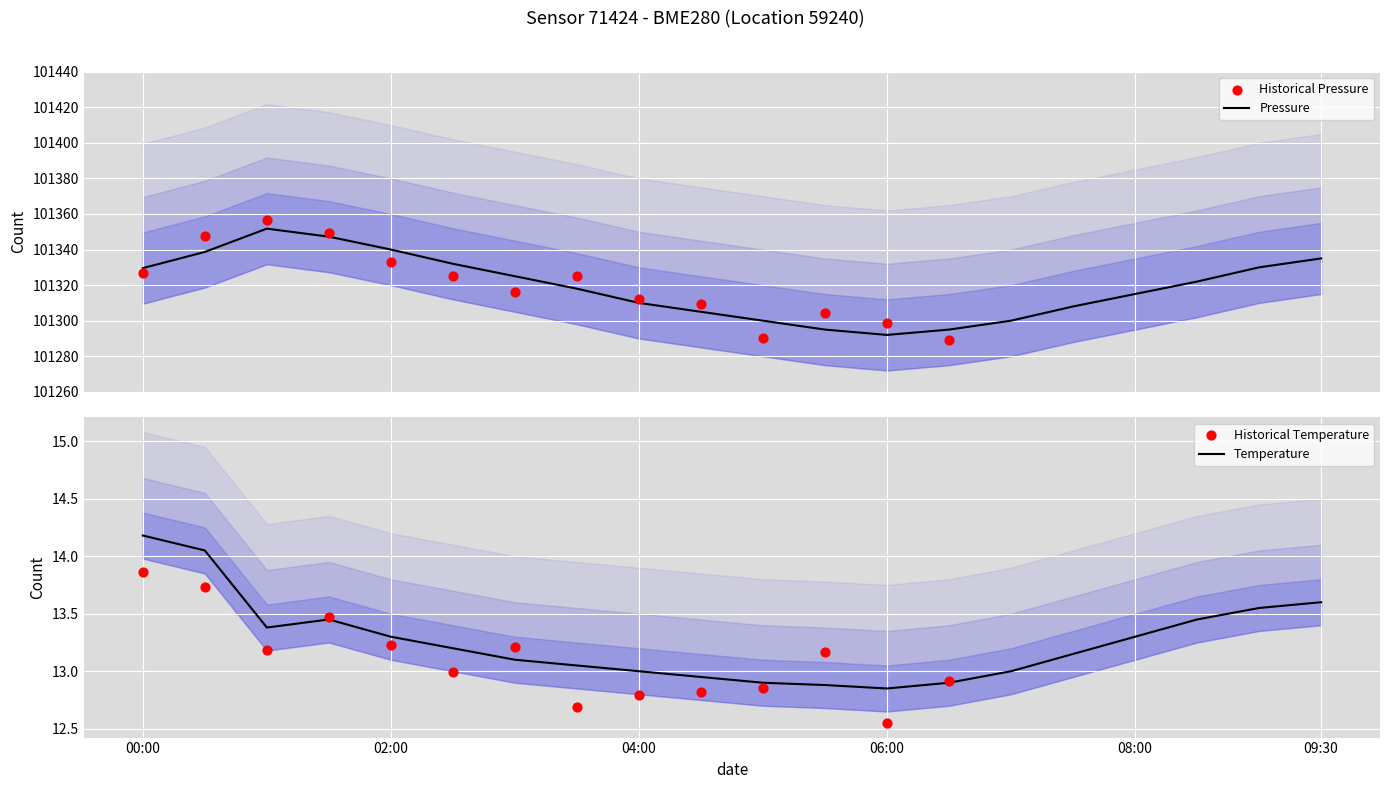

At which category is the sum across all series the highest?

01:00